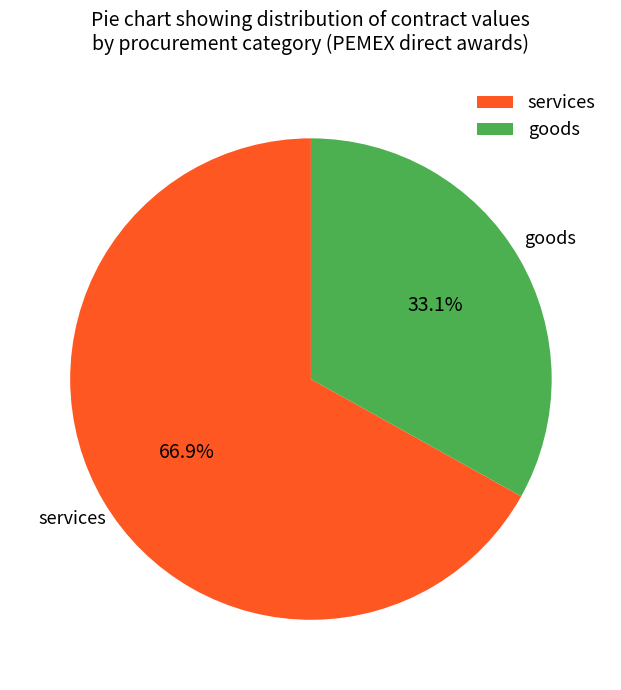

Combined, do goods and services account for over 50%?

Yes